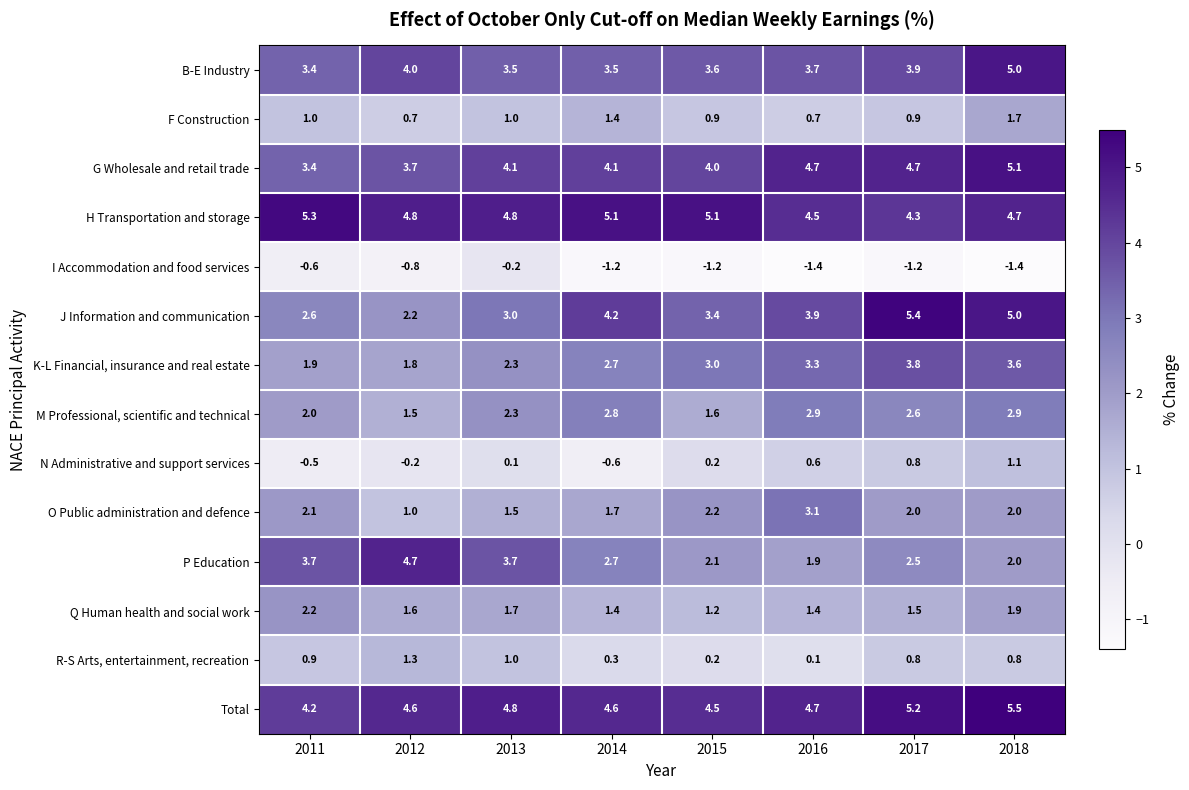

What is the total value across all series at 2014?

32.7